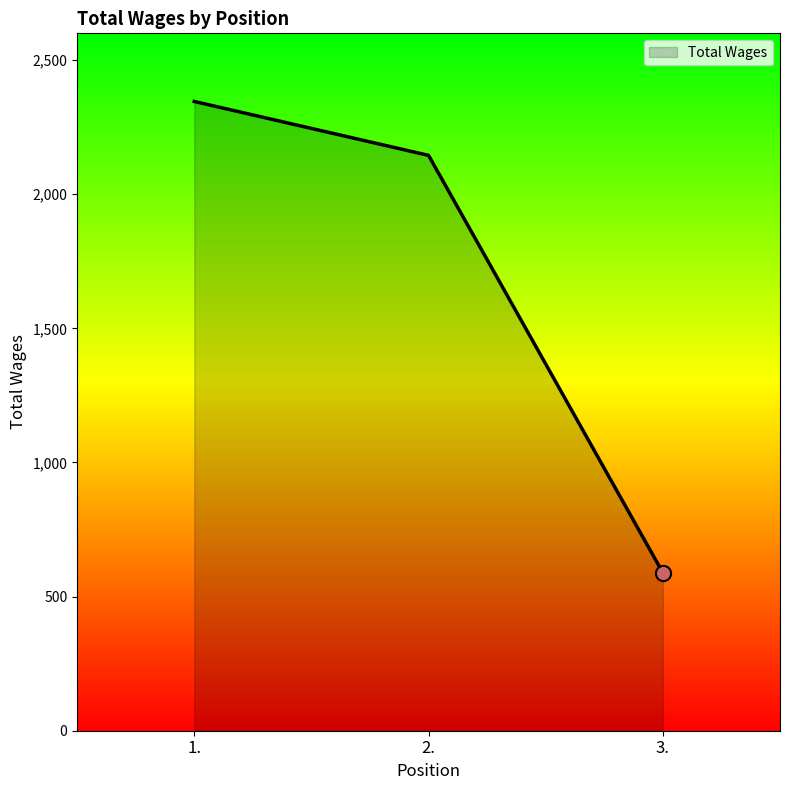

Which has a higher value, 3. or 2.?

2.